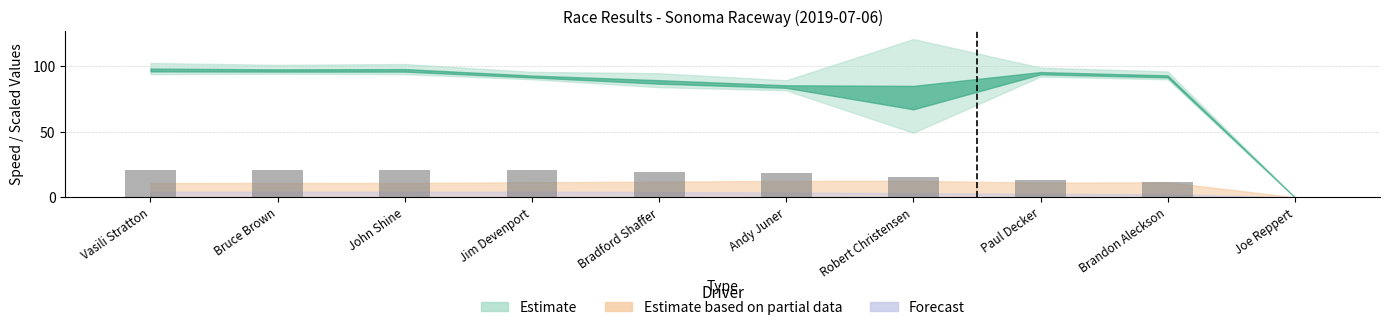

Where is the data nearest to the value 10?

Brandon Aleckson